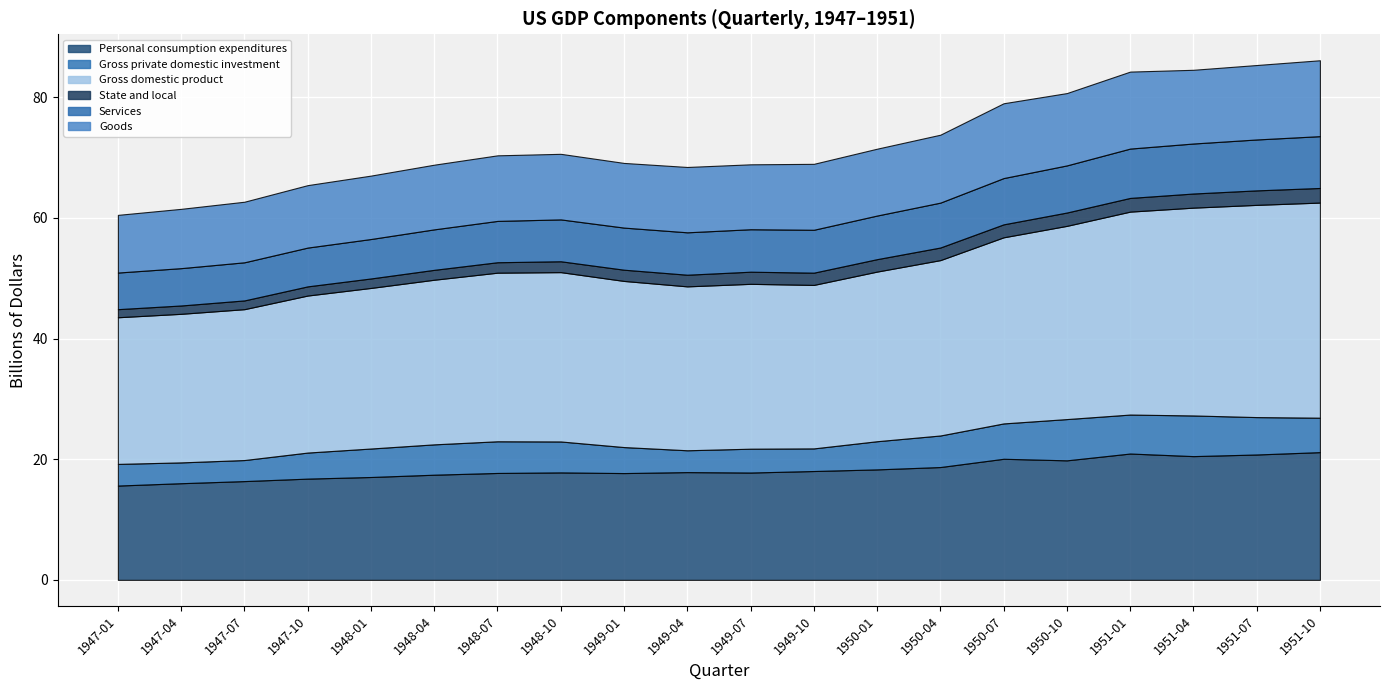

True or false: Services and Gross private domestic investment cross at least once.

False